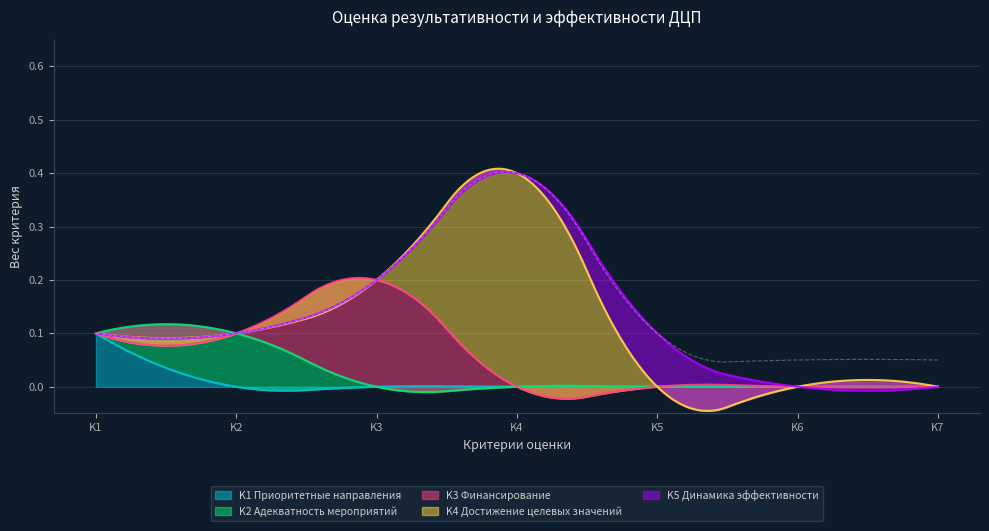

At which category is the sum across all series the highest?

K4